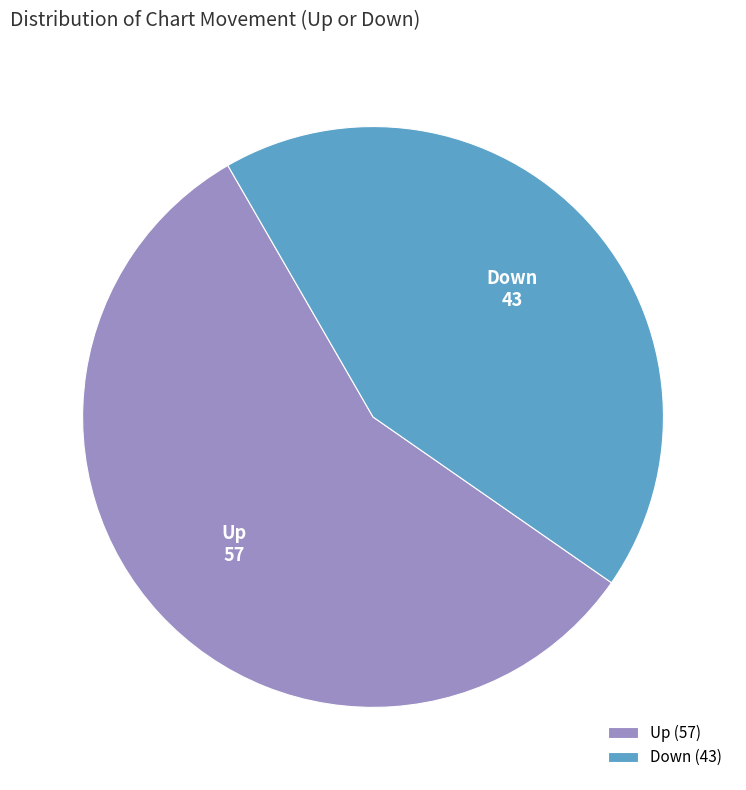

Is there any slice that represents more than half of the pie?

Yes